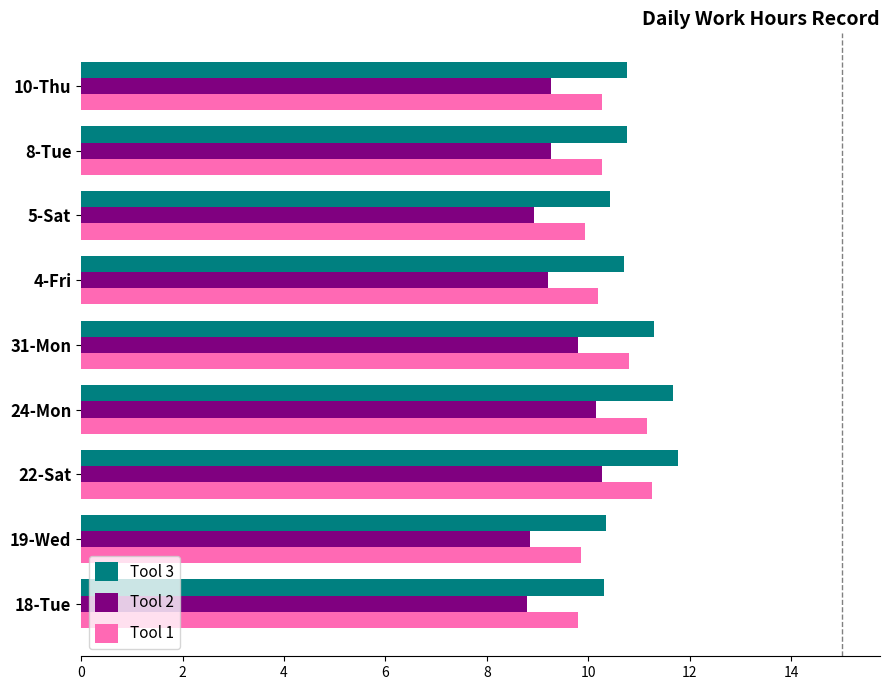

What is the spread (max minus min) of values at 5-Sat?

1.5